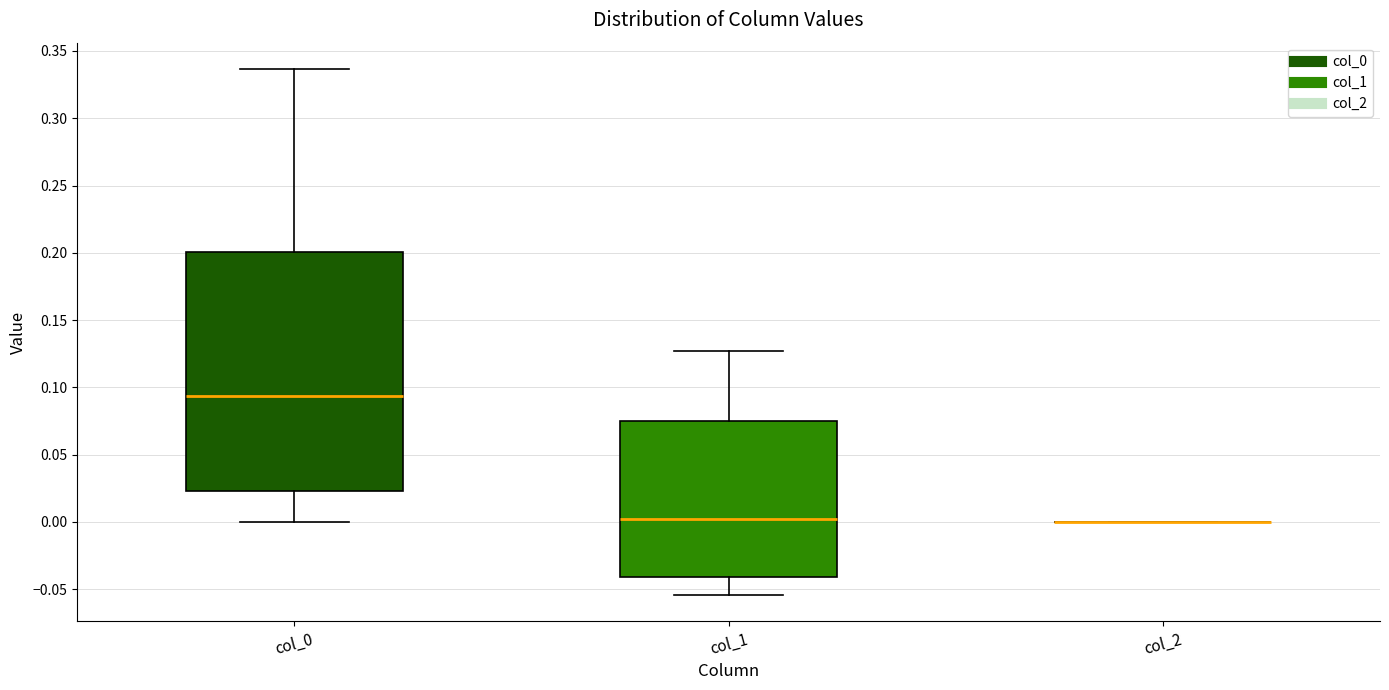

Comparing the boxes themselves (not the whiskers), which one is the tallest?

col_0